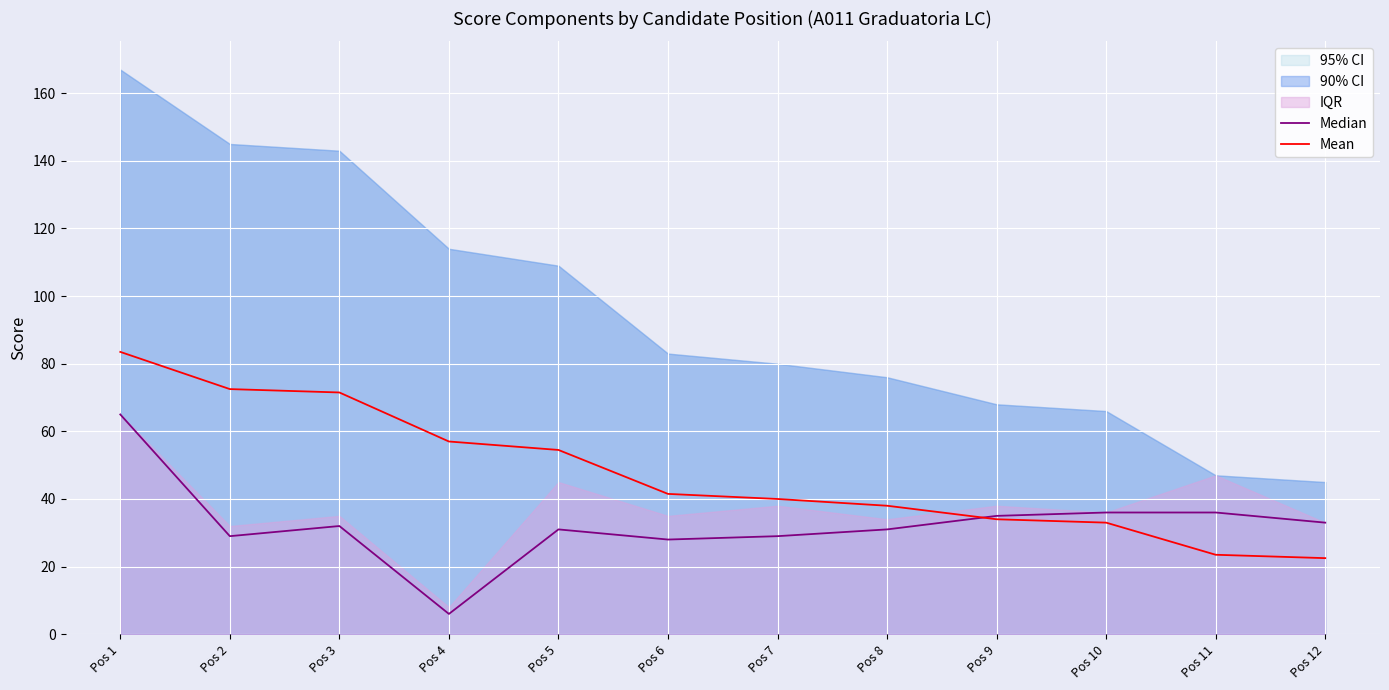

What is the sum of all Mean values?

571.5